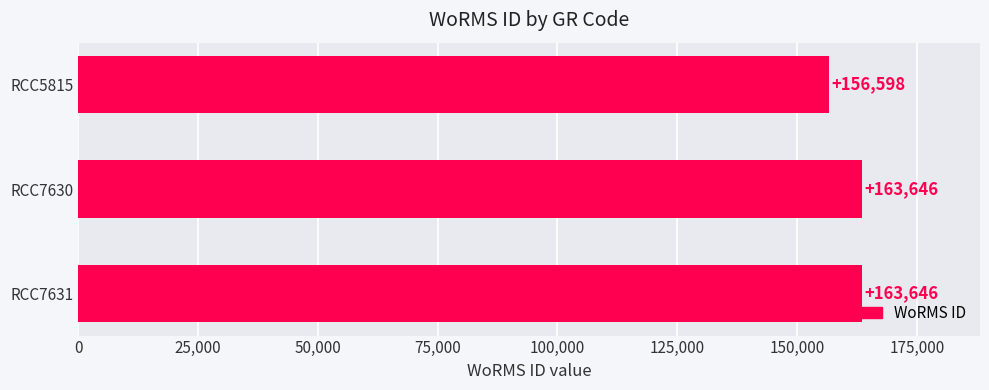

Does the chart contain stacked bars?

No